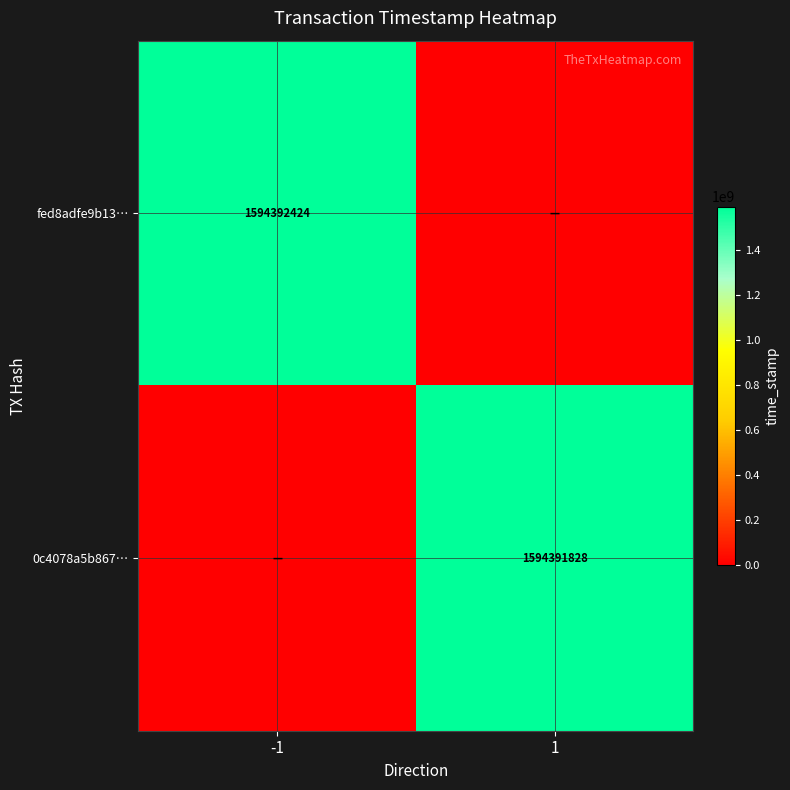

The fed8adfe9b13… series shows 1594392424 at -1. True or false?

True